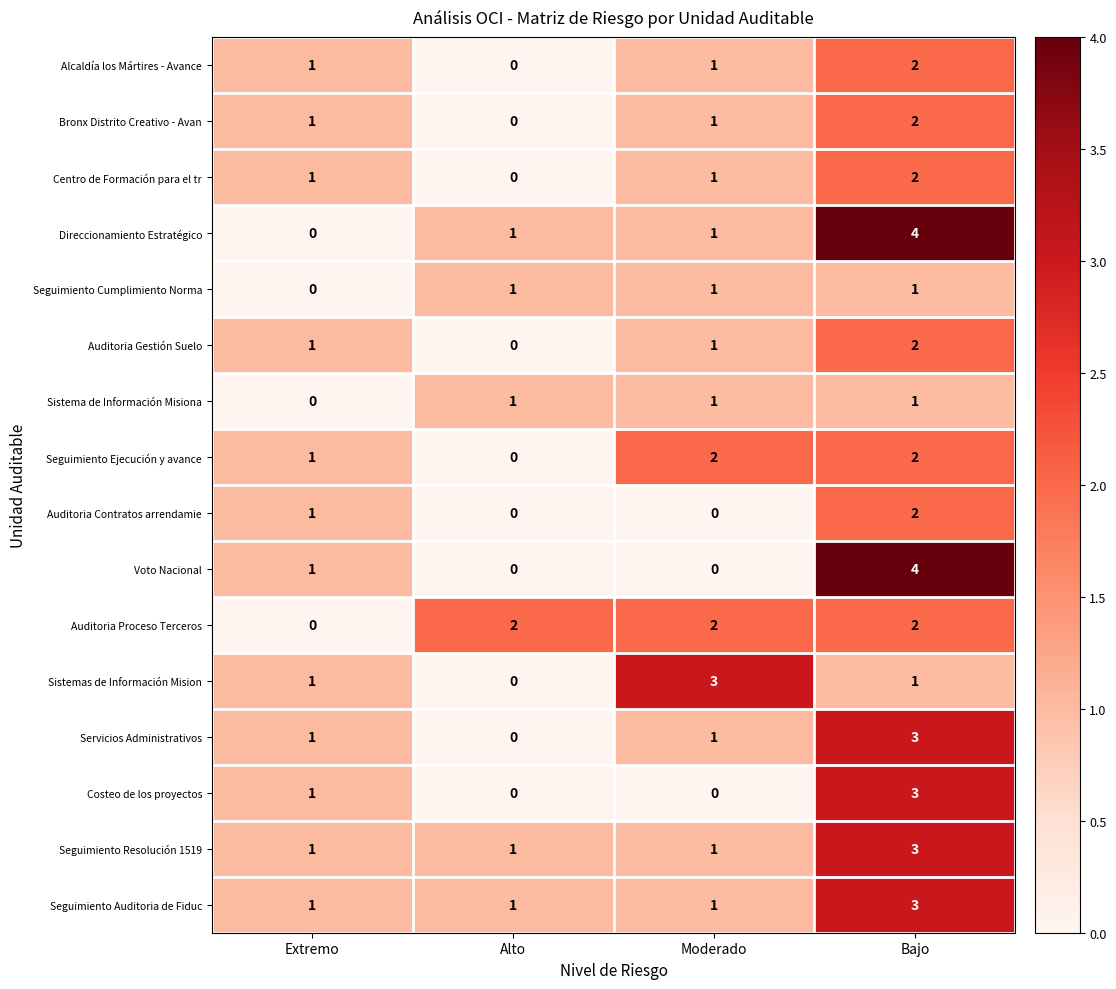

True or false: Seguimiento Ejecución y avance has a value of 0 at Moderado.

False